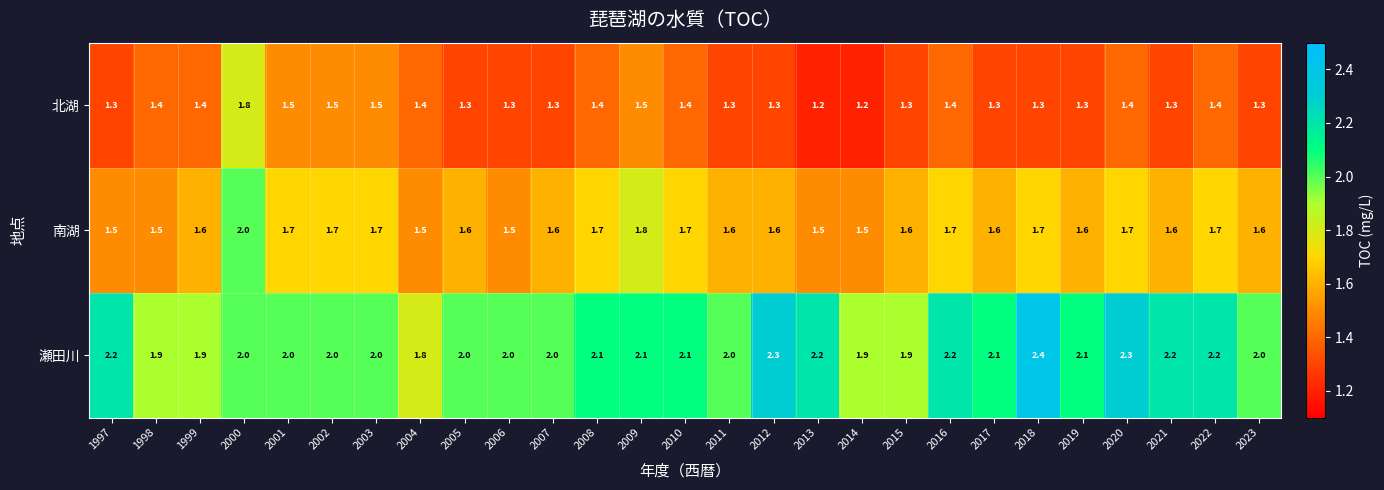

List the series in order of their overall mean, highest first.

瀬田川, 南湖, 北湖